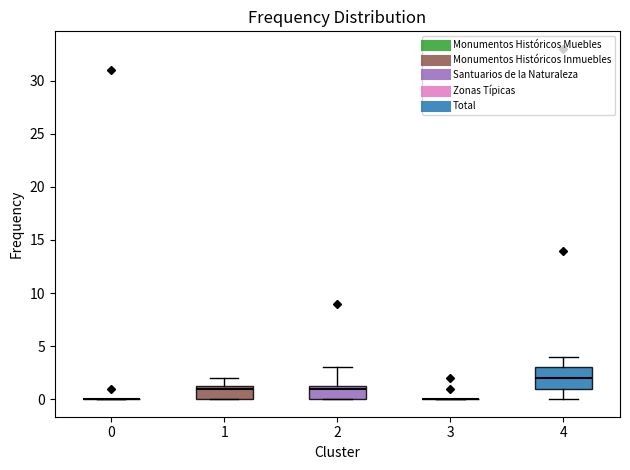

Reading left to right, read every box against the y-axis: the position of its median line, the range the box covers, and the ends of its whiskers. The values are not printed on the chart, so give them approximately, as read against the axis.

0: box collapsed to a line at 0.0, whiskers 0.0 to 0.0
1: median 1.0, box 0.0 to 1.5, whiskers 0.0 to 2.0
2: median 1.0, box 0.0 to 1.5, whiskers 0.0 to 3.0
3: box collapsed to a line at 0.0, whiskers 0.0 to 0.0
4: median 2.0, box 1.0 to 3.0, whiskers 0.0 to 4.0